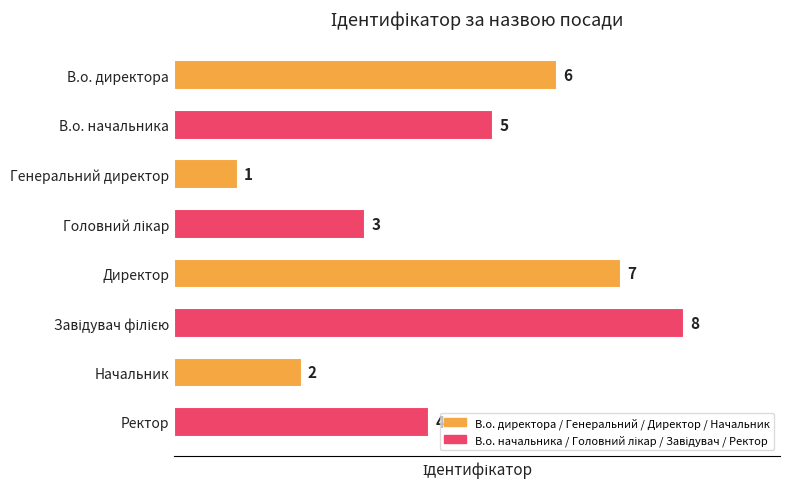

The value at Начальник is 2. True or false?

True